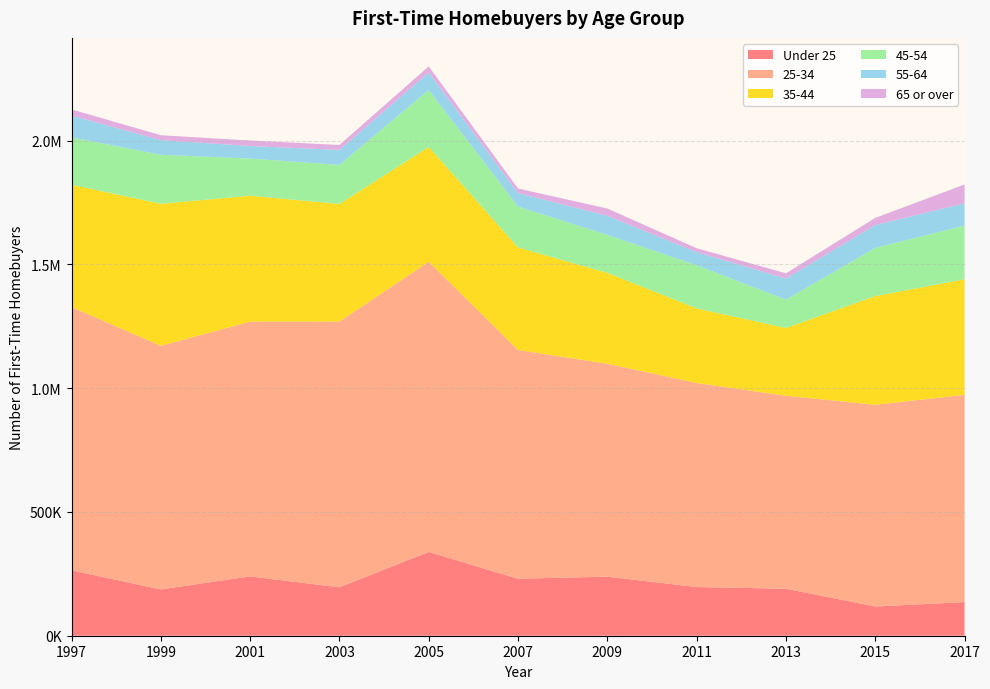

Reading left to right, list all the values displayed in this chart.

Under 25: 264363.1	187135.8	239664.7	195715.8	338531.9	230300.0	238762.3	196680.2	189838.0	118000.0	136000.0
25-34: 1063554.0	984210.9	1029186.0	1073542.0	1172235.0	923930.4	860149.6	824287.4	779661.6	815000.0	837000.0
35-44: 493806.5	573792.9	508723.1	475003.7	463589.3	414549.9	367032.5	301284.9	273784.1	439000.0	467000.0
45-54: 191729.1	197823.0	150254.0	157942.6	230334.7	164914.5	153352.5	174604.2	114313.7	195000.0	217000.0
55-64: 88103.7	59366.2	50525.8	60564.6	70632.3	54689.8	77190.1	53056.1	85395.8	92000.0	90000.0
65 or over: 24721.4	19683.2	22296.0	19803.1	24937.0	18344.3	29401.5	15669.0	21104.4	29000.0	76000.0